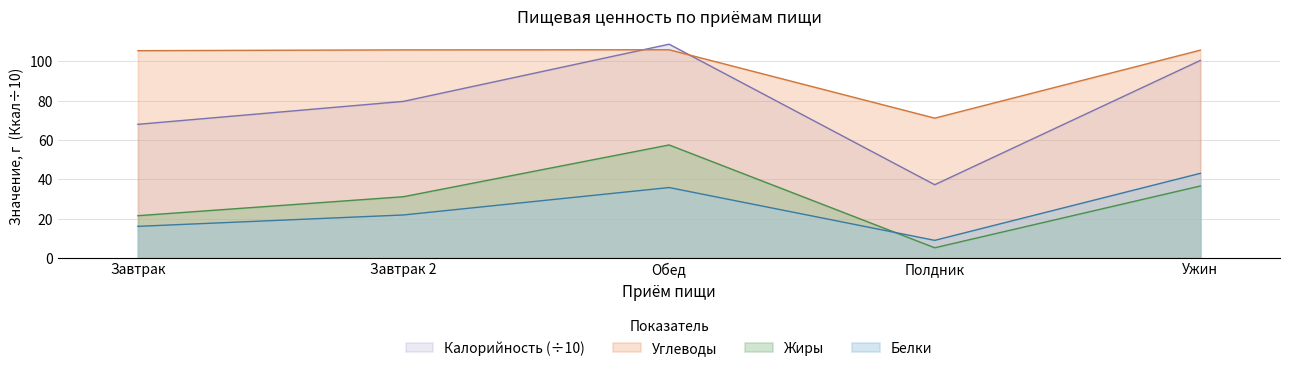

How many lines are shown in the chart?

4